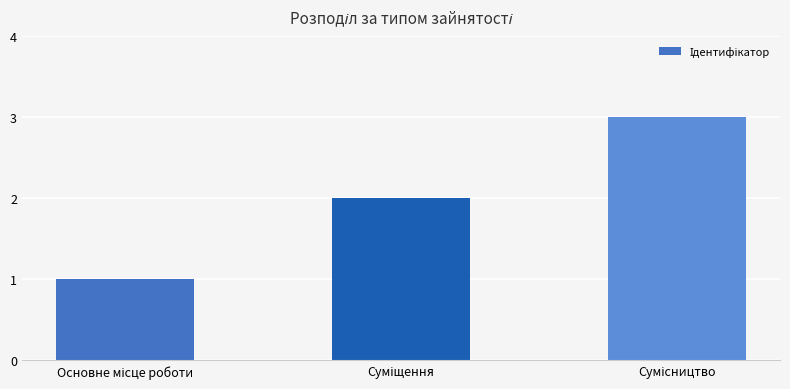

Are the bars grouped side by side (vs. stacked)?

No